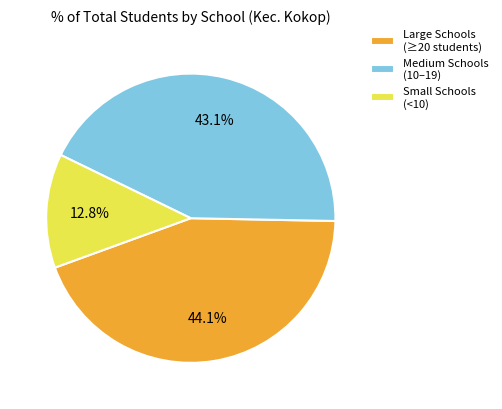

What is the total percentage of Small Schools (<10) and Large Schools (≥20 students)?

56.9%